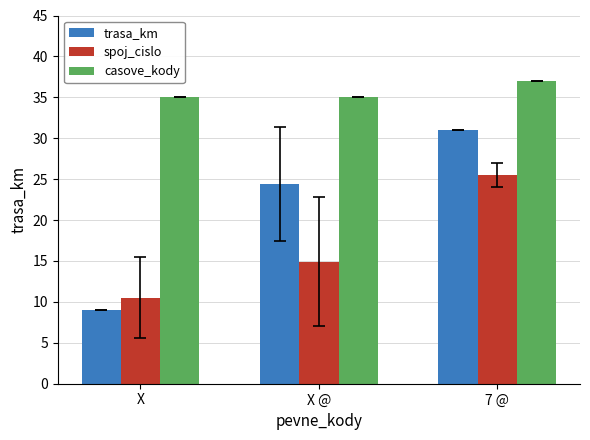

At which label does spoj_cislo reach its minimum?

X